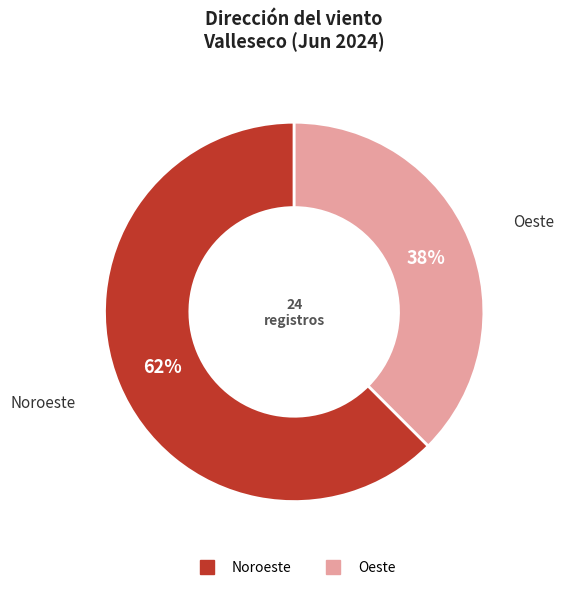

Is there a majority slice in this chart?

Yes